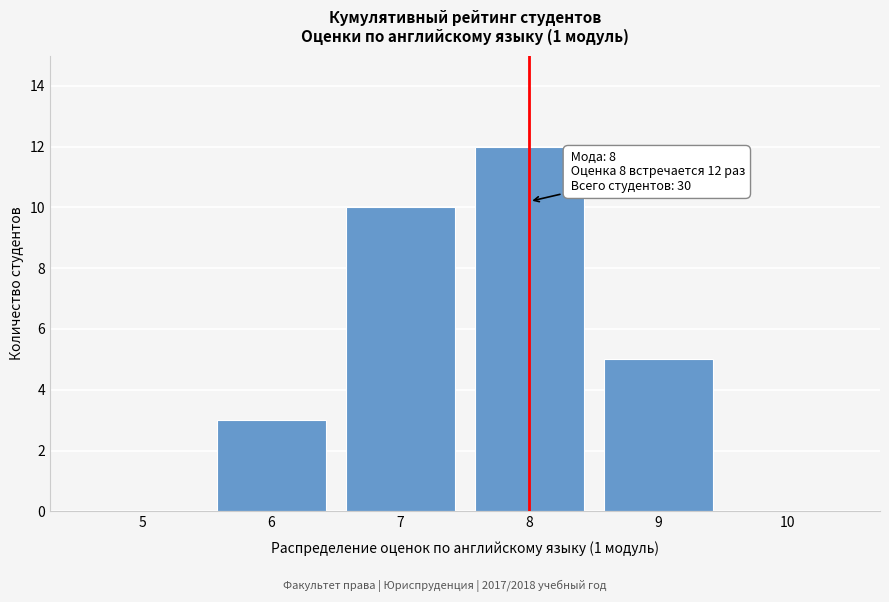

Over which range of the x-axis is the bar tallest?

7.5 to 8.5